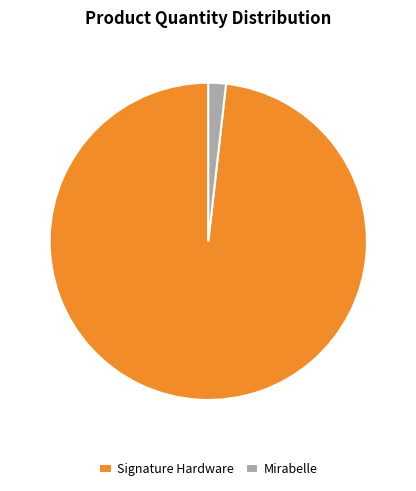

Does Mirabelle represent more than half of the total?

No